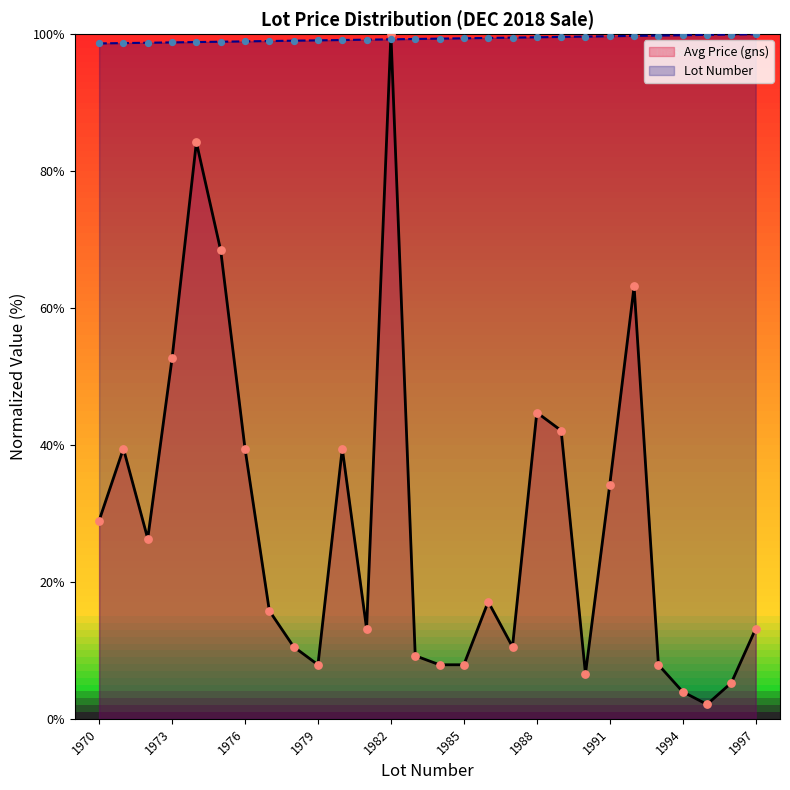

Which series reaches the maximum Y coordinate?

Avg Price (gns)